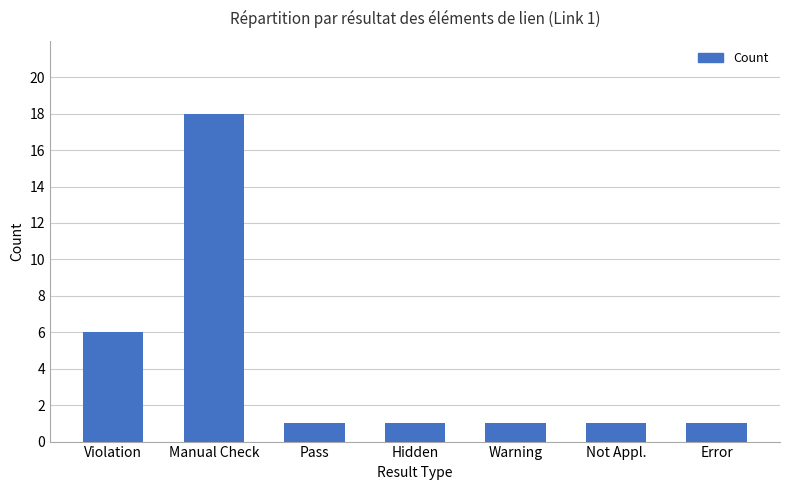

Reading left to right, transcribe all the data shown in this chart.

Violation=6	Manual Check=18	Pass=1	Hidden=1	Warning=1	Not Appl.=1	Error=1